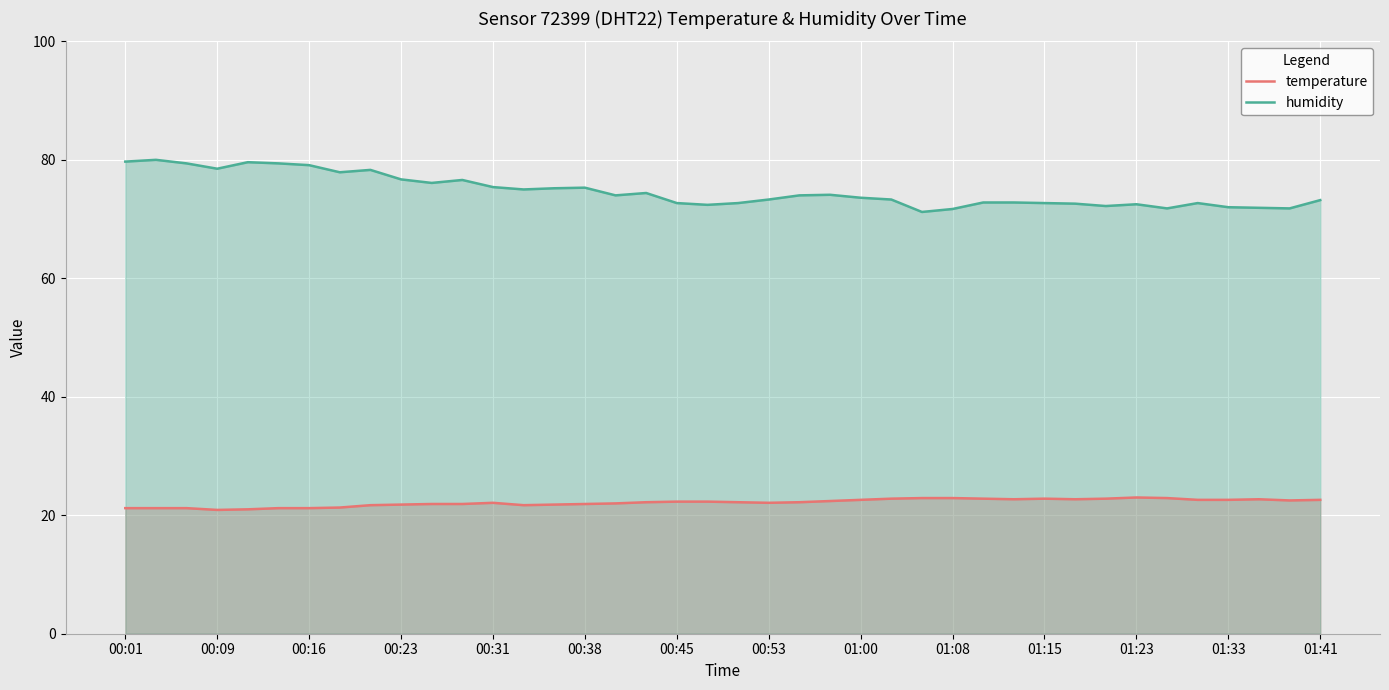

What is the difference between the maximum and second lowest values in the temperature series?

2.0